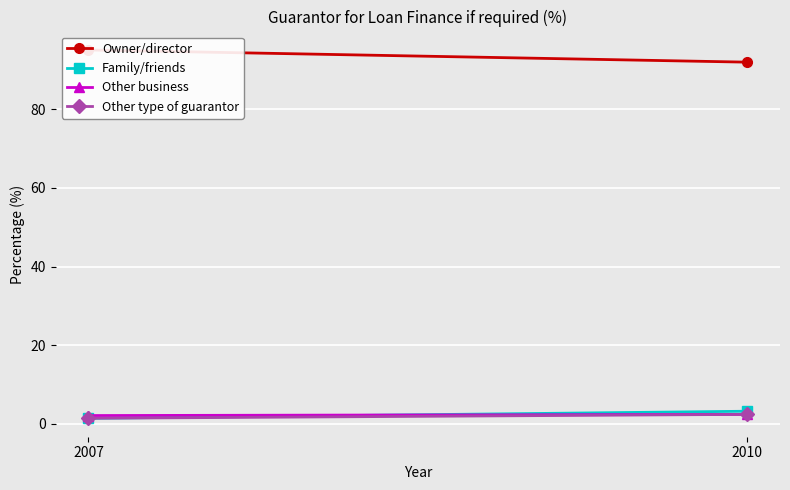

At which category is the sum across all series the highest?

2007